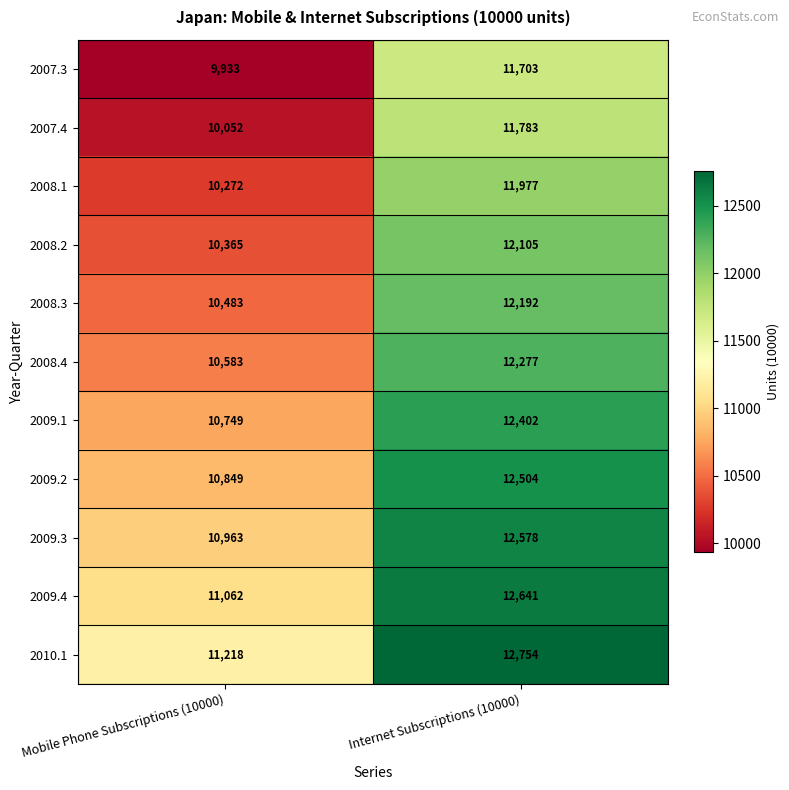

What is the sum of the 2009.4 values at Mobile Phone Subscriptions (10000) and Internet Subscriptions (10000)?

23703